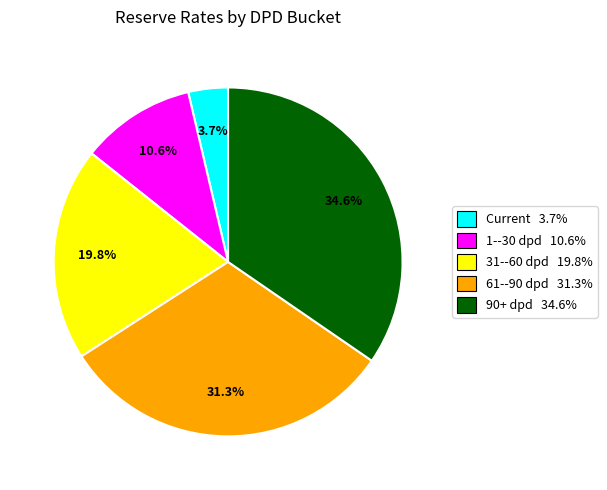

To the nearest percent, what percentage of the pie is Current?

4%